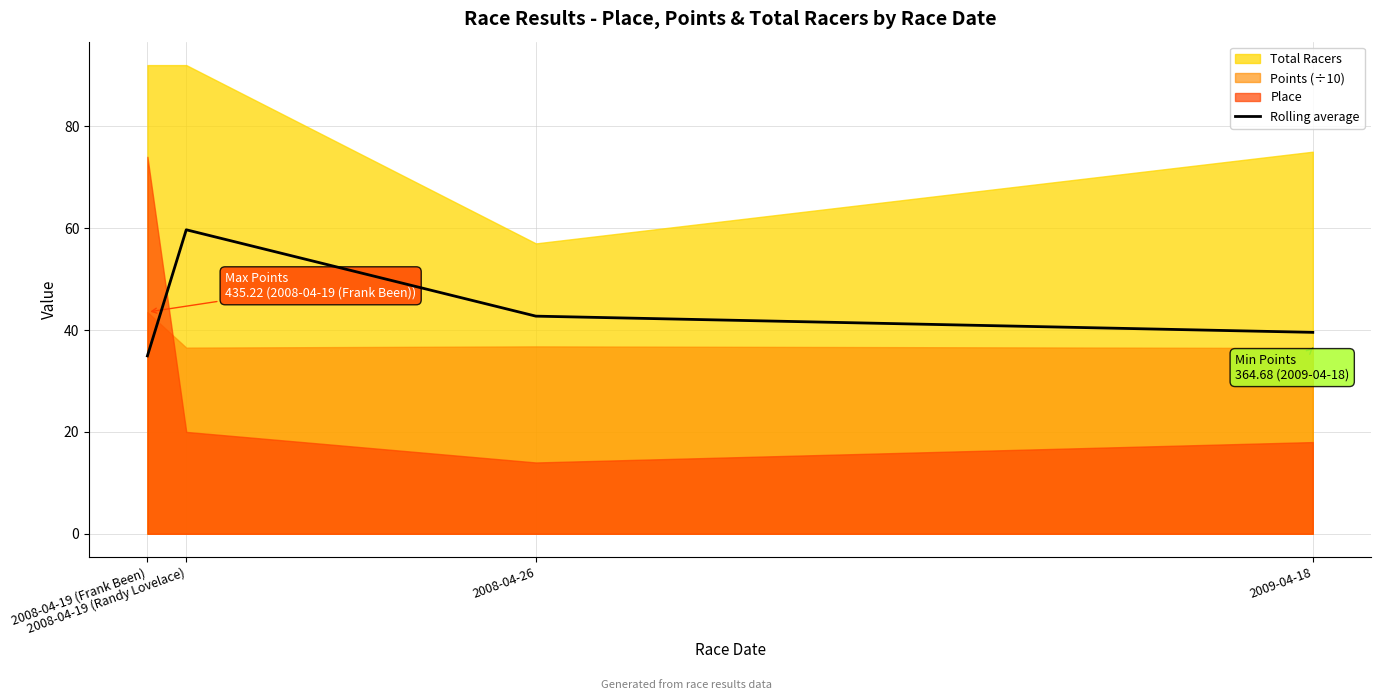

List the labels in order of value, smallest first.

2008-04-19 (Frank Been), 2009-04-18, 2008-04-26, 2008-04-19 (Randy Lovelace)